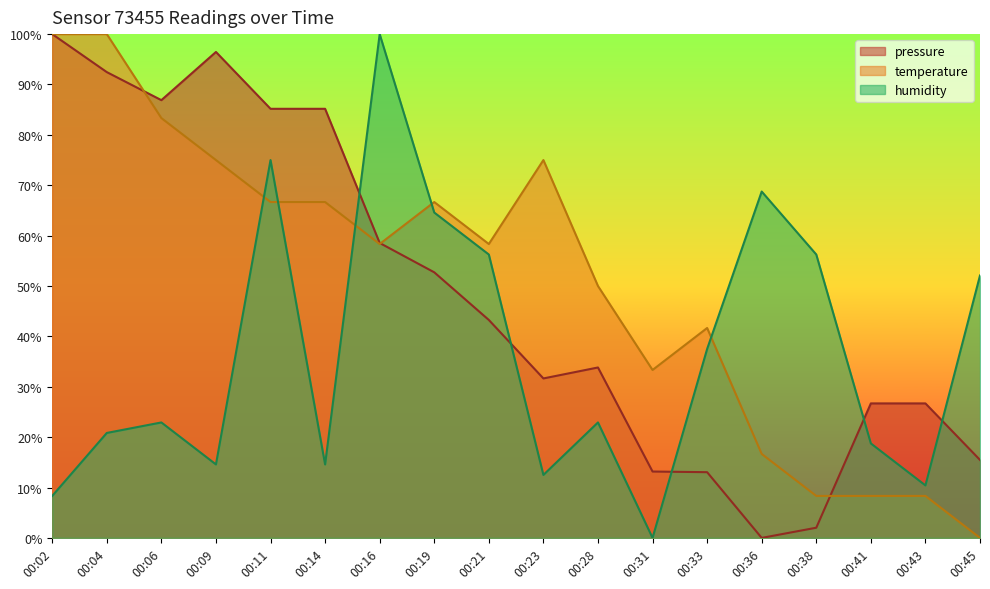

The pressure series shows 52.7 at 00:19. True or false?

True